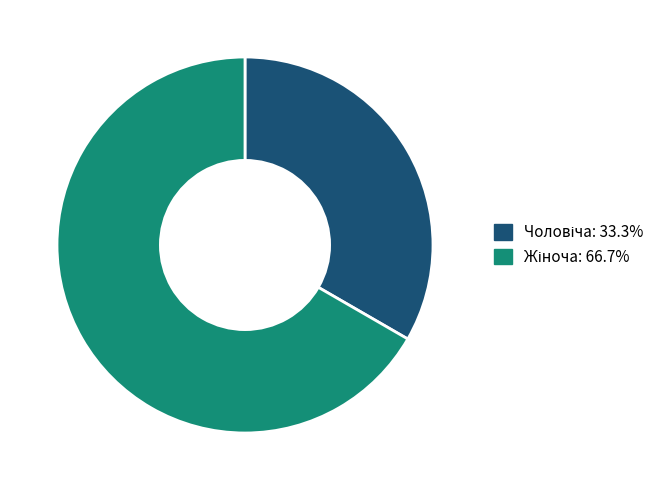

Is there a majority slice in this chart?

Yes